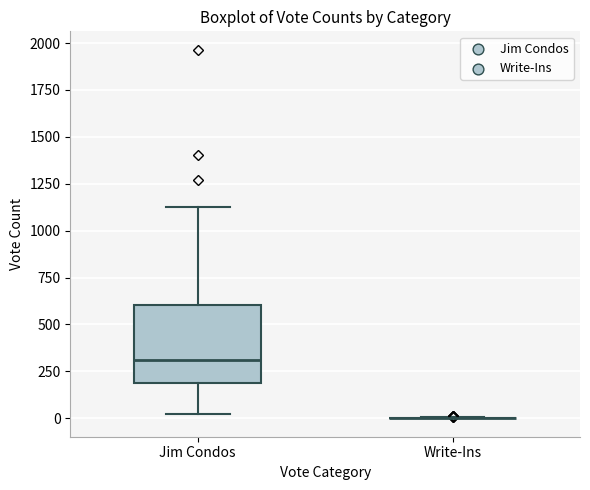

Reading left to right, transcribe this box plot: for each box, give where its median line is, the range the box spans, and where its two whiskers end, as read against the y-axis. The values are not printed on the chart, so give them approximately, as read against the axis.

Jim Condos: median 300, box 200 to 600, whiskers 0 to 1150
Write-Ins: box collapsed to a line at 0, whiskers 0 to 0